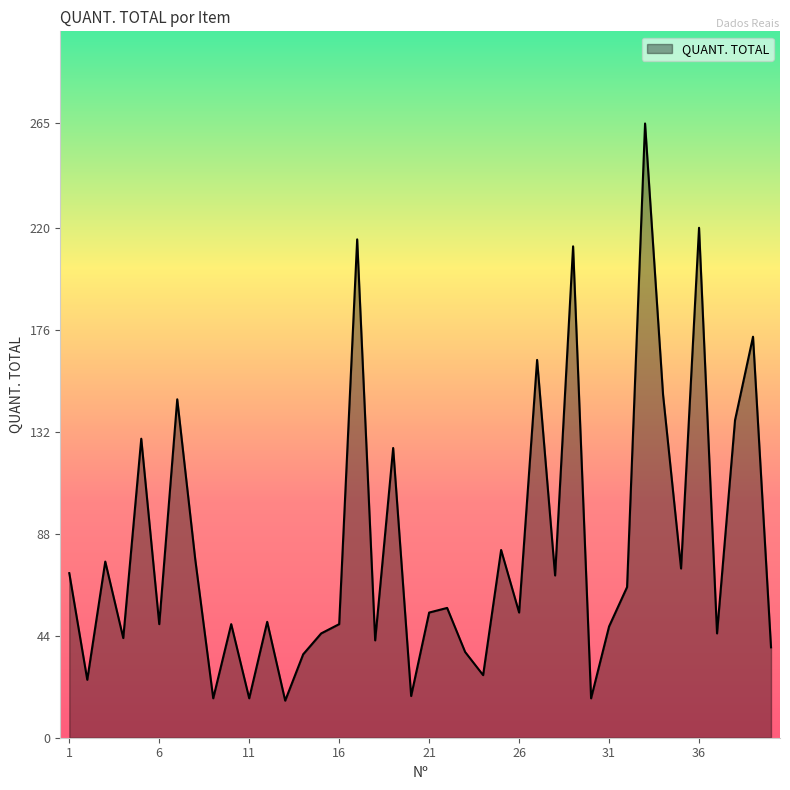

What is the maximum value shown in the chart?

265